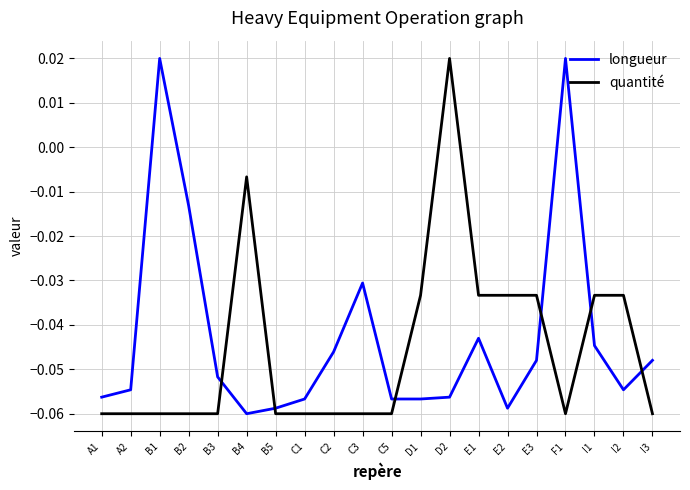

Rank the series at B4 from highest to lowest value.

quantité, longueur